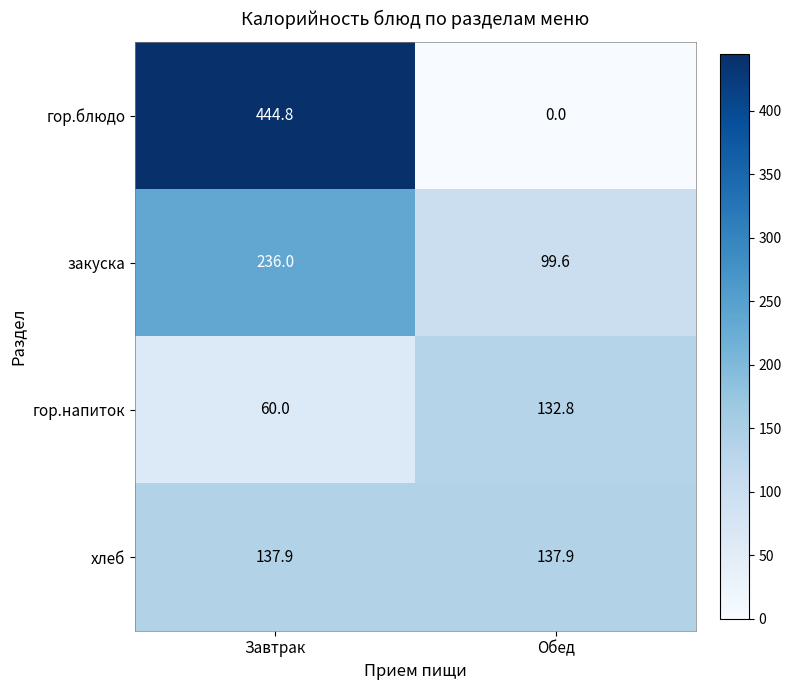

How many distinct data groups are displayed?

4